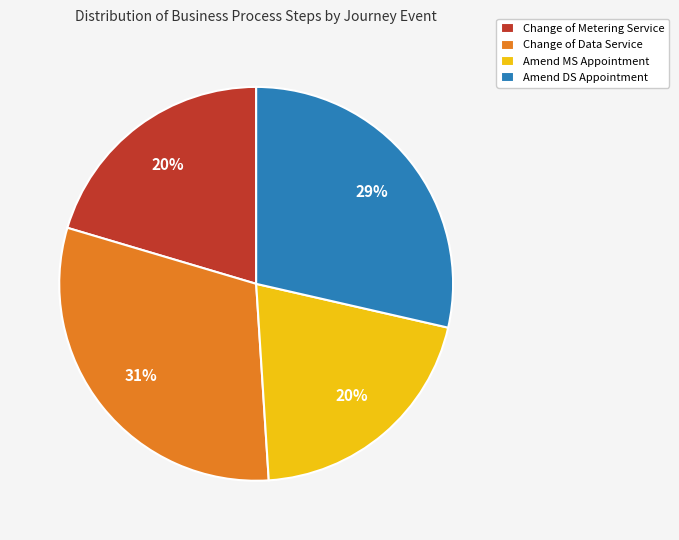

Is there any slice that represents more than half of the pie?

No